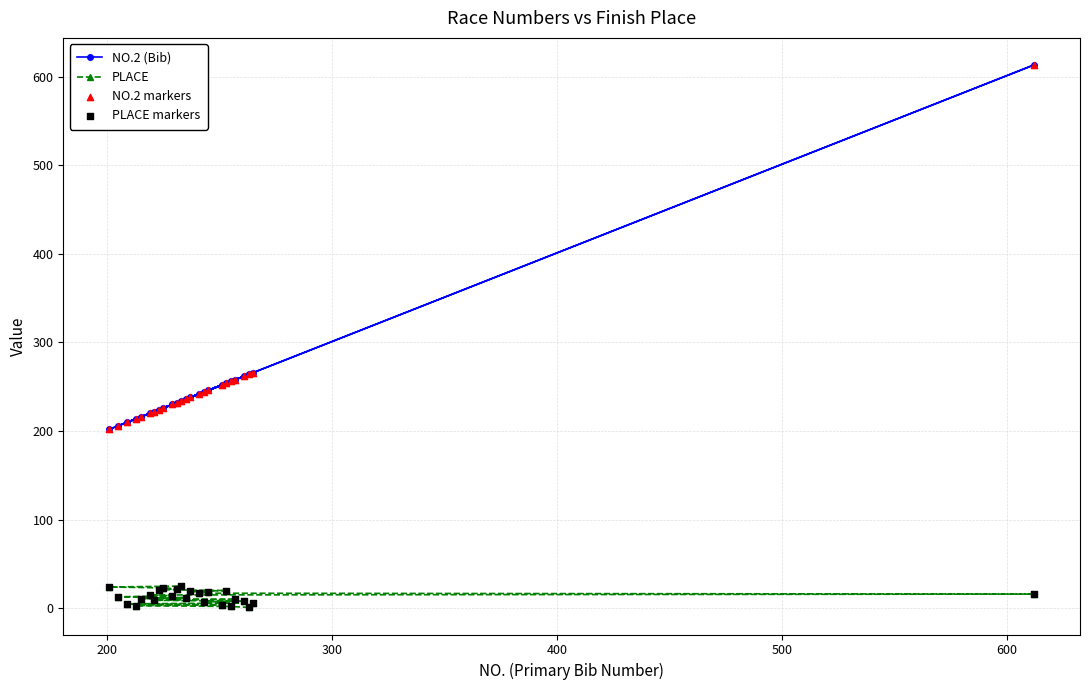

Rank the series by their maximum value, from highest to lowest.

NO.2 (Bib), PLACE